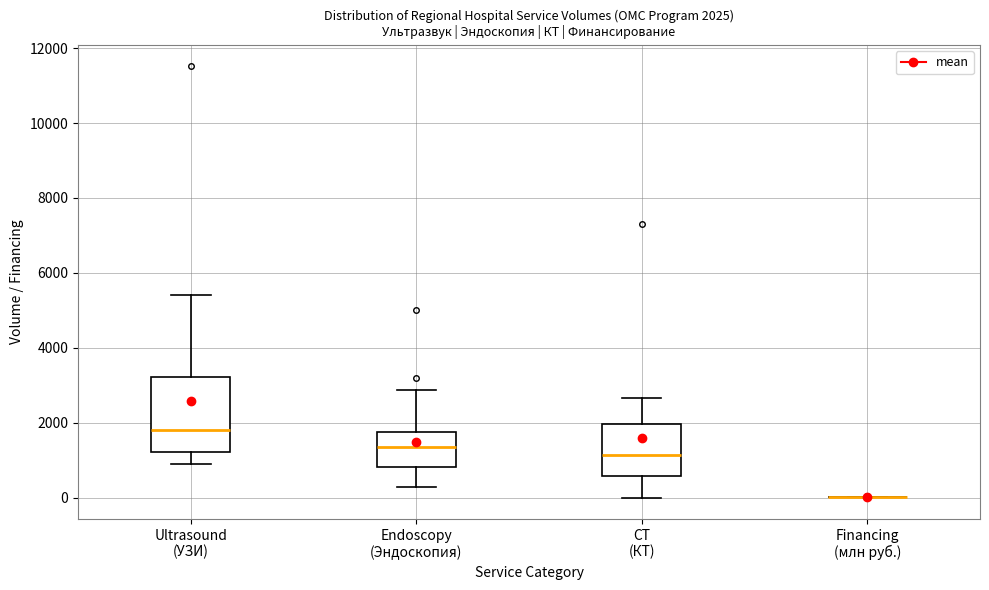

Which box is the tallest, from its lower edge to its upper edge?

Ultrasound (УЗИ)